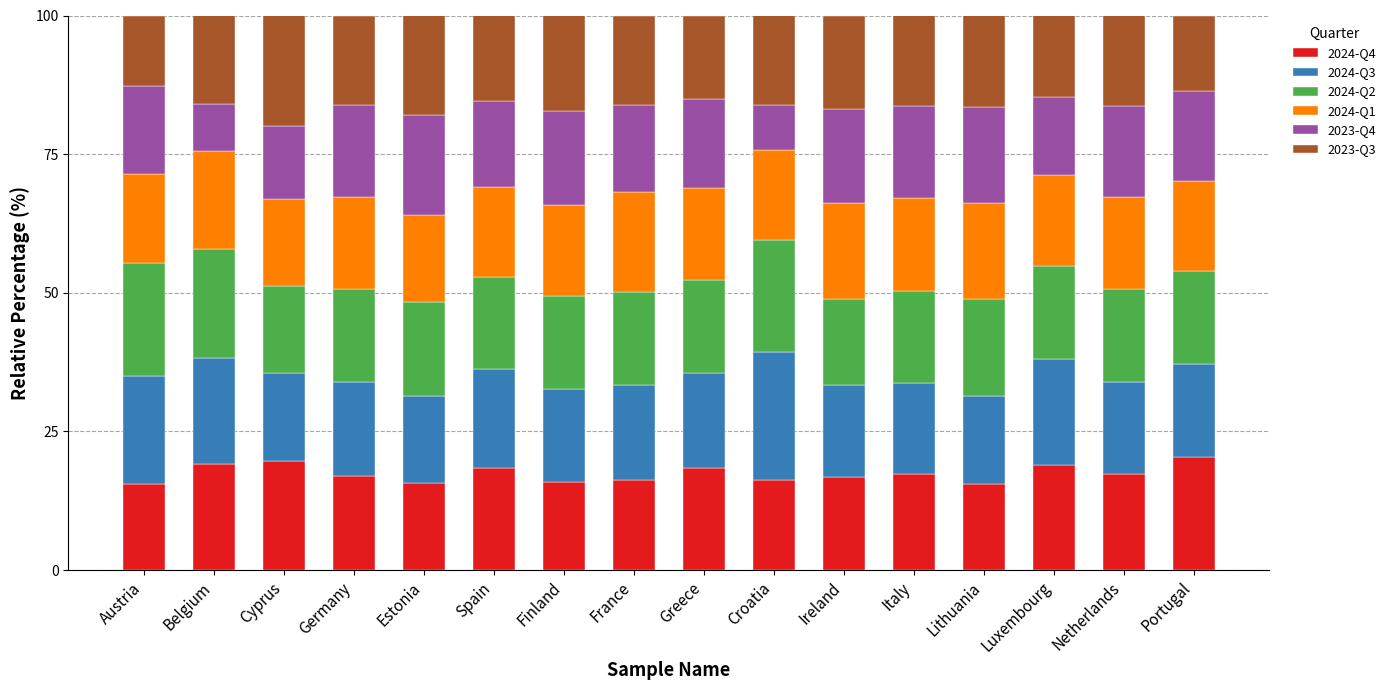

What is the difference between the maximum and second lowest values in the 2024-Q4 series?

4.7